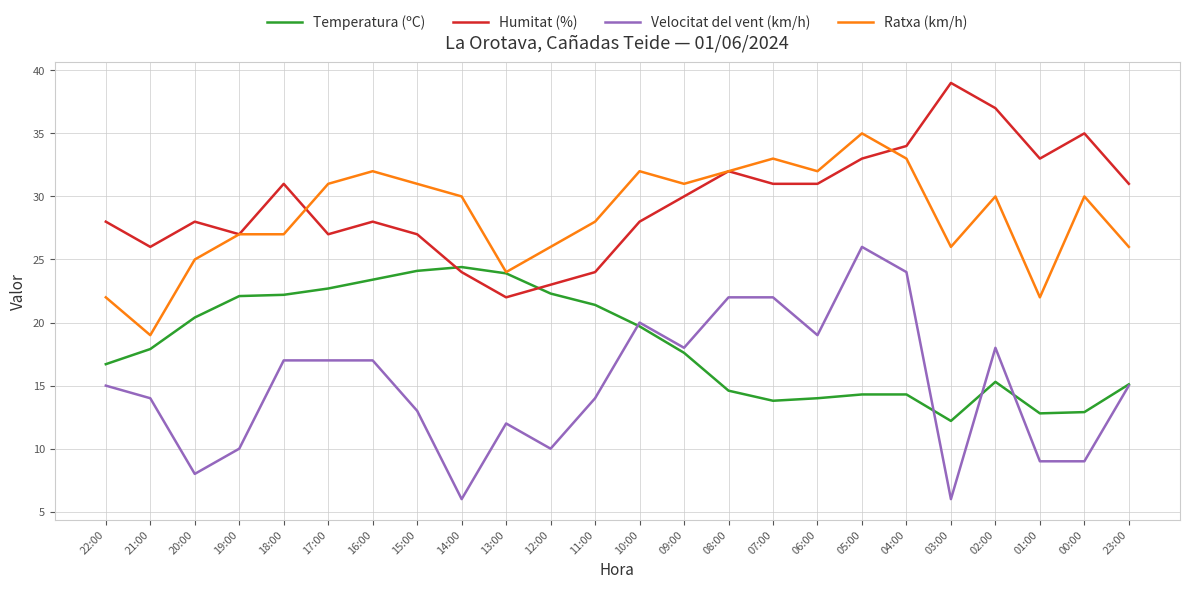

What is the difference between the highest and lowest values at 18:00?

14.0